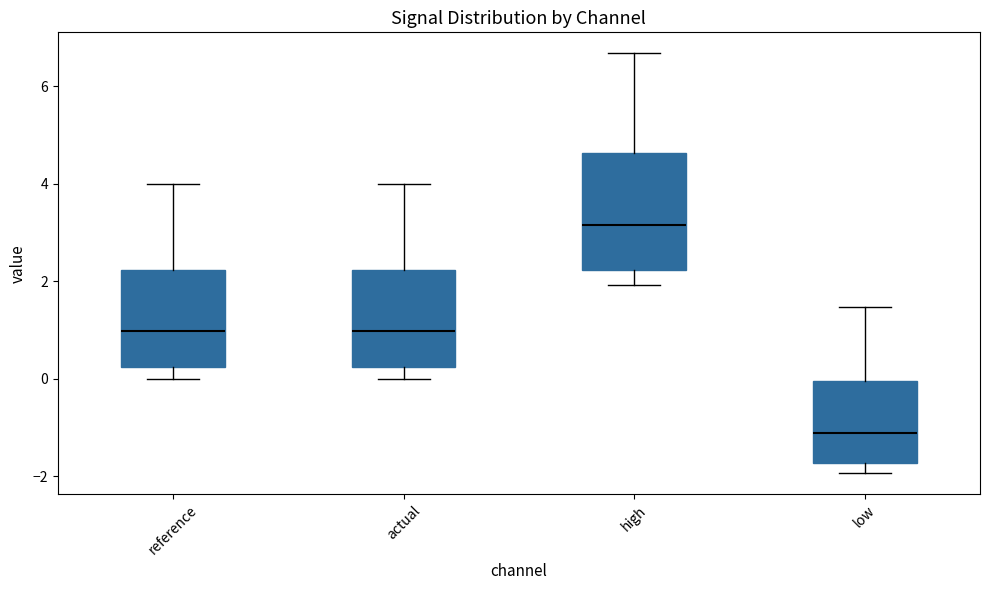

Reading left to right, read every box against the y-axis: the position of its median line, the range the box covers, and the ends of its whiskers. The values are not printed on the chart, so give them approximately, as read against the axis.

reference: median 1.0, box 0.2 to 2.2, whiskers 0.0 to 4.0
actual: median 1.0, box 0.2 to 2.2, whiskers 0.0 to 4.0
high: median 3.2, box 2.2 to 4.6, whiskers 2.0 to 6.6
low: median -1.2, box -1.8 to 0.0, whiskers -2.0 to 1.4